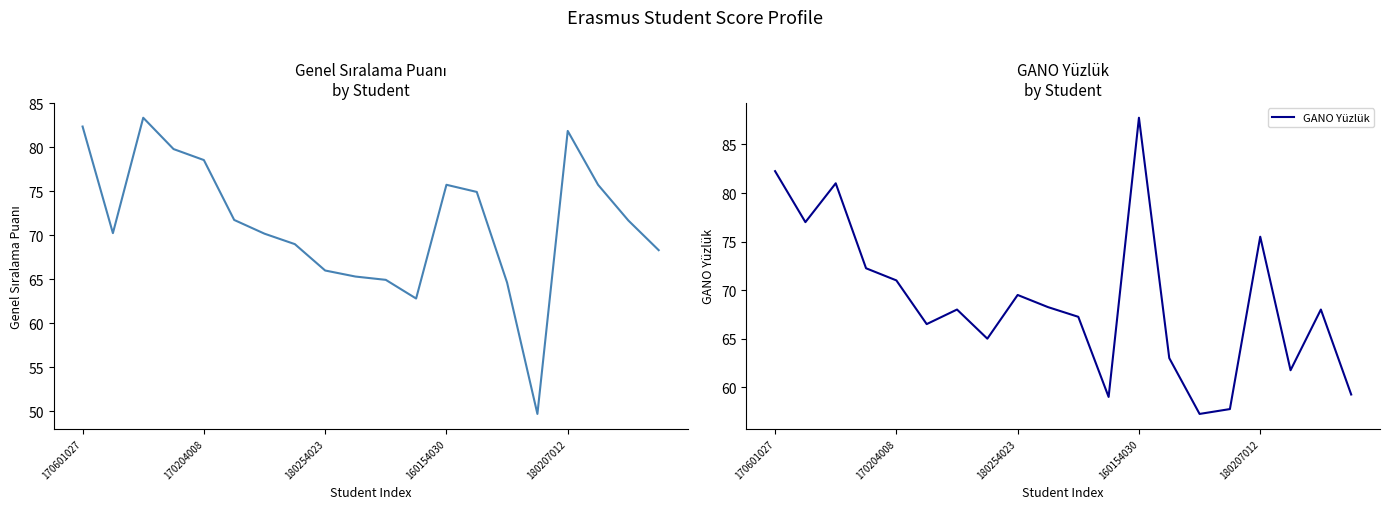

The value of GANO Yüzlük at 170204008 is 71.0. True or false?

True